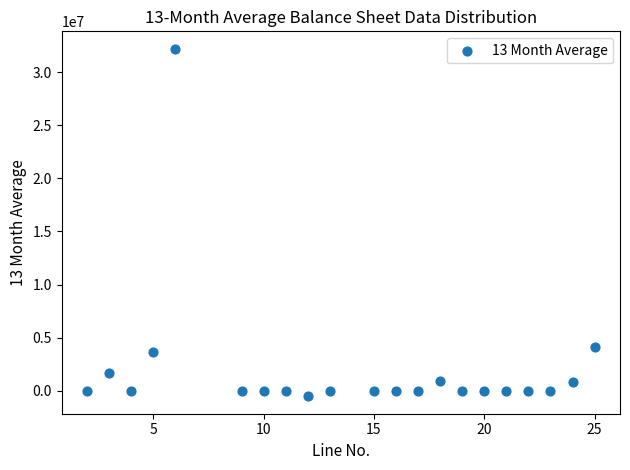

What is the range of Y values (max minus min)?

32717478.6